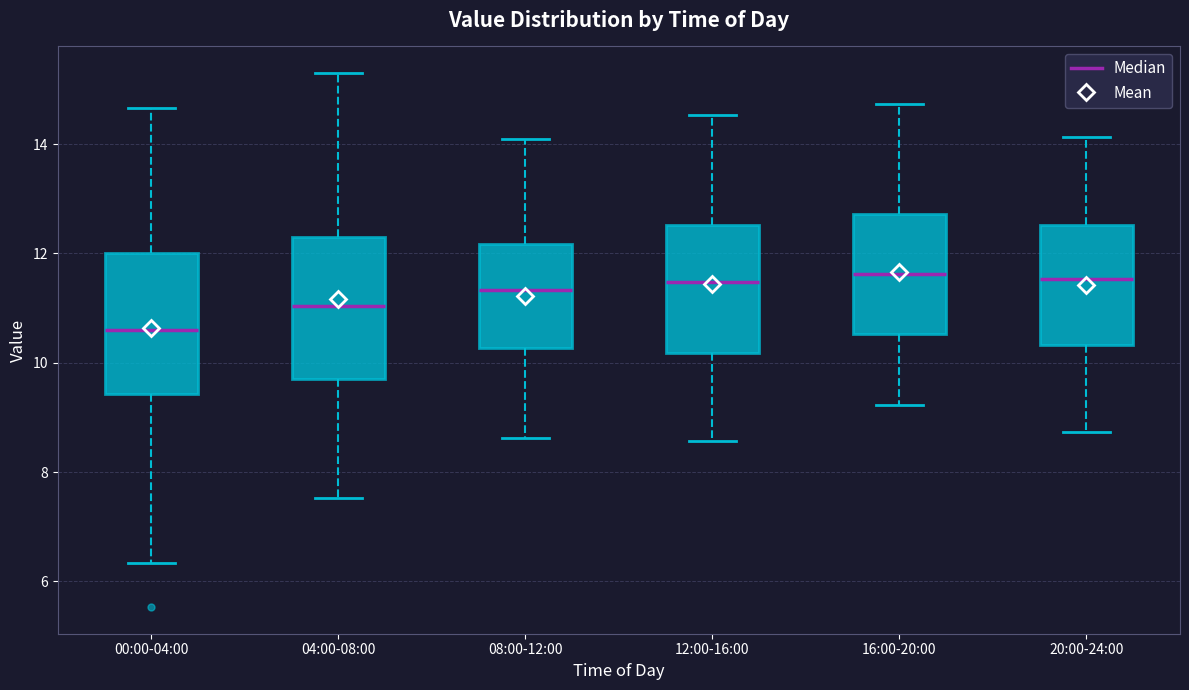

Which box's median line is the lowest?

00:00-04:00